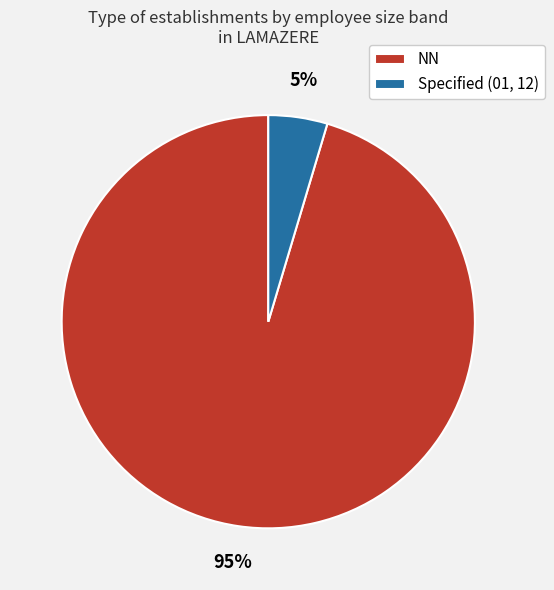

The NN slice represents 88% of the pie. True or false?

False